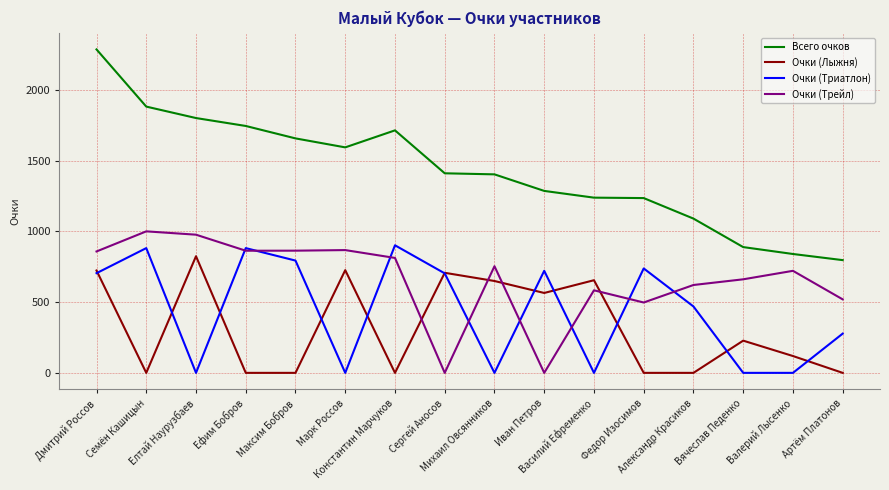

True or false: Всего очков and Очки (Трейл) cross at least once.

False